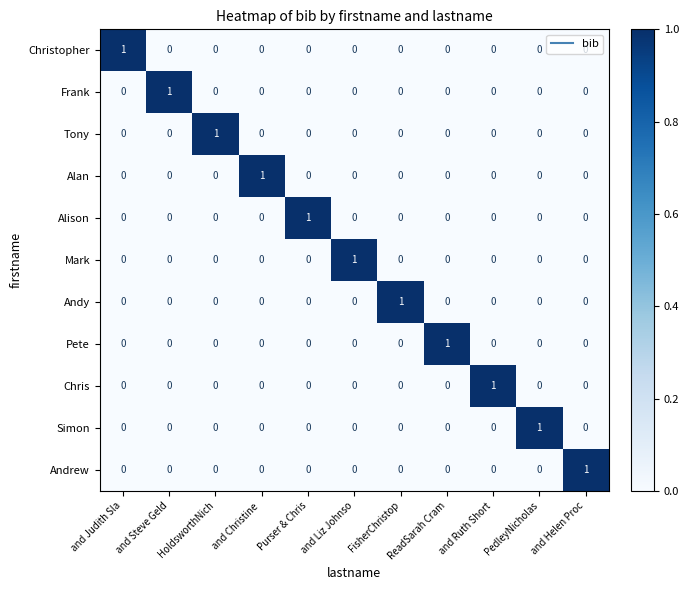

How many Tony values are between 0 and 1?

11